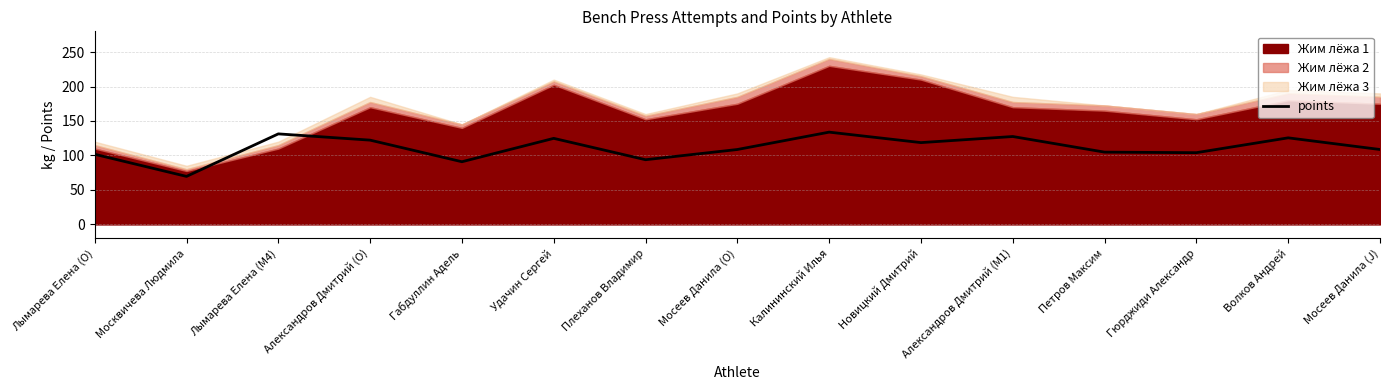

What position from the left is Александров Дмитрий (O)?

4